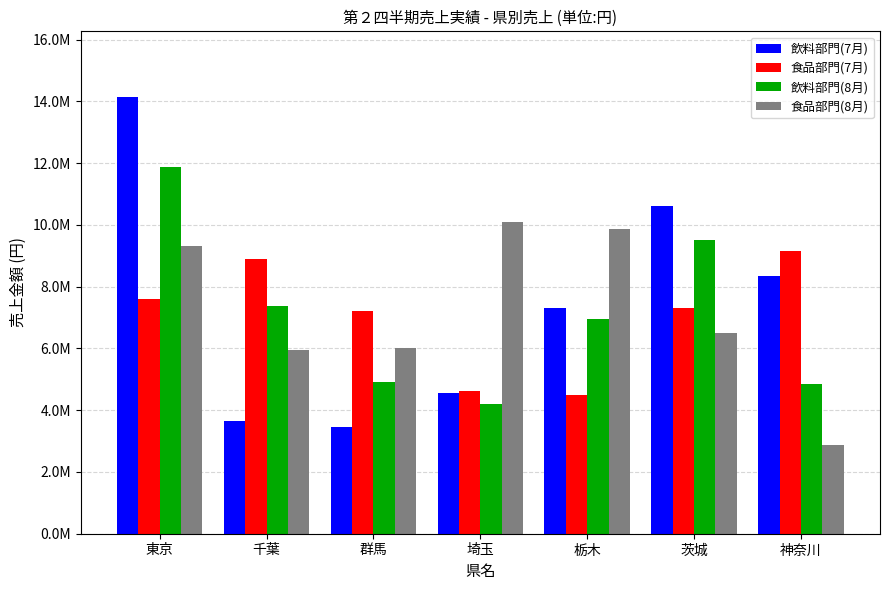

The value of 食品部門(8月) at 群馬 is 3060706. True or false?

False